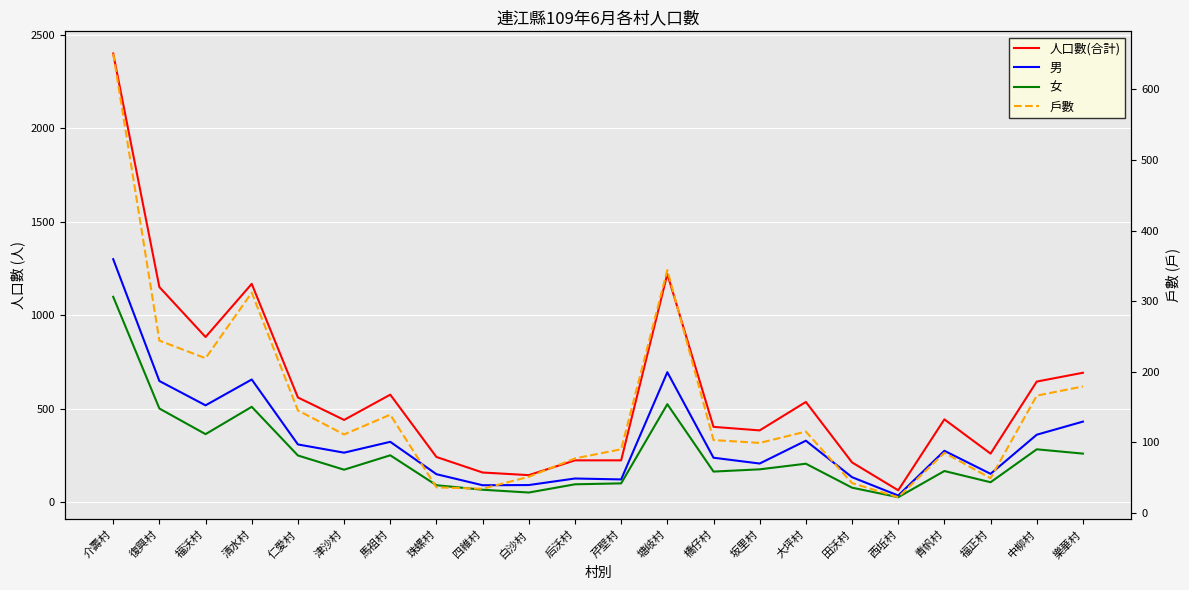

True or false: 戶數 has more than 0 points higher than both neighbors.

True